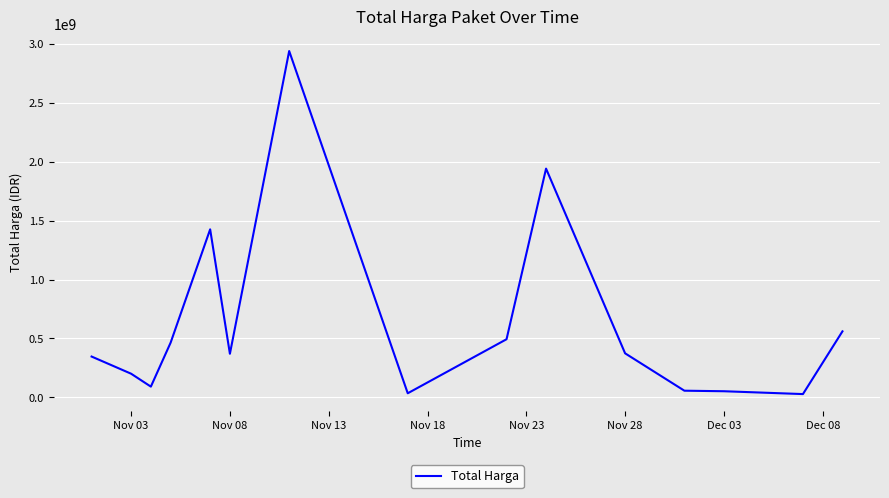

What is the maximum value shown in the chart?

2939363240